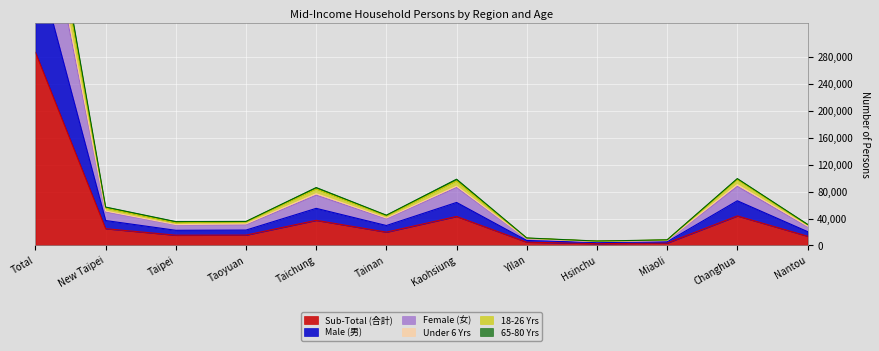

What is the sum of the Under 6 Yrs values at Hsinchu and Miaoli?

13382